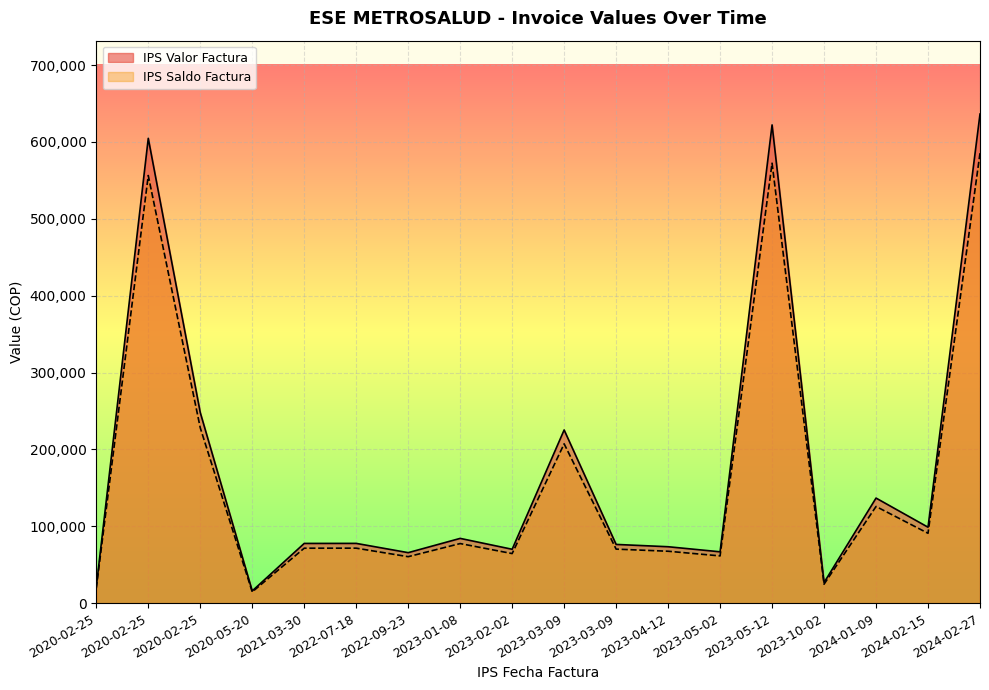

Which has a higher value, 2024-02-15 or 2023-04-12?

2024-02-15